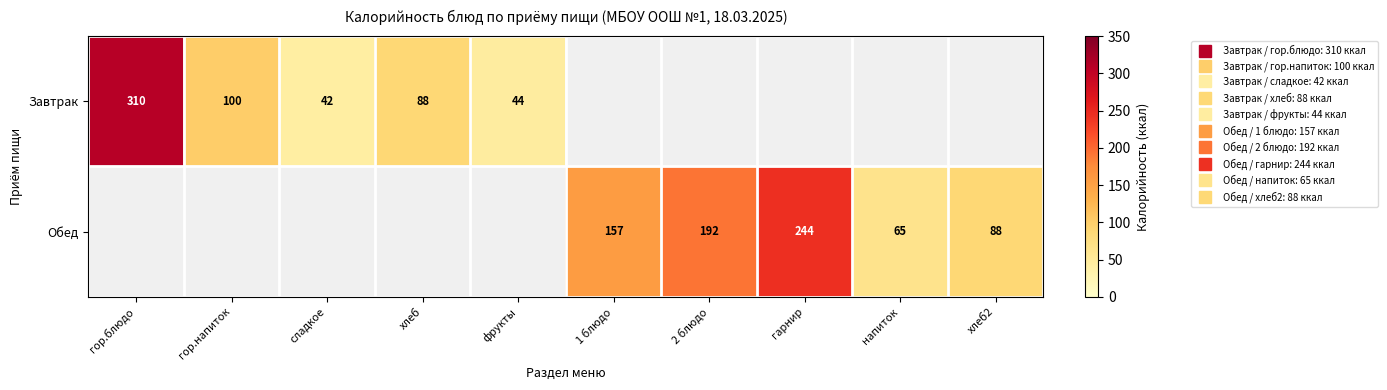

True or false: Обед has a value of 240.6 at 1 блюдо.

False